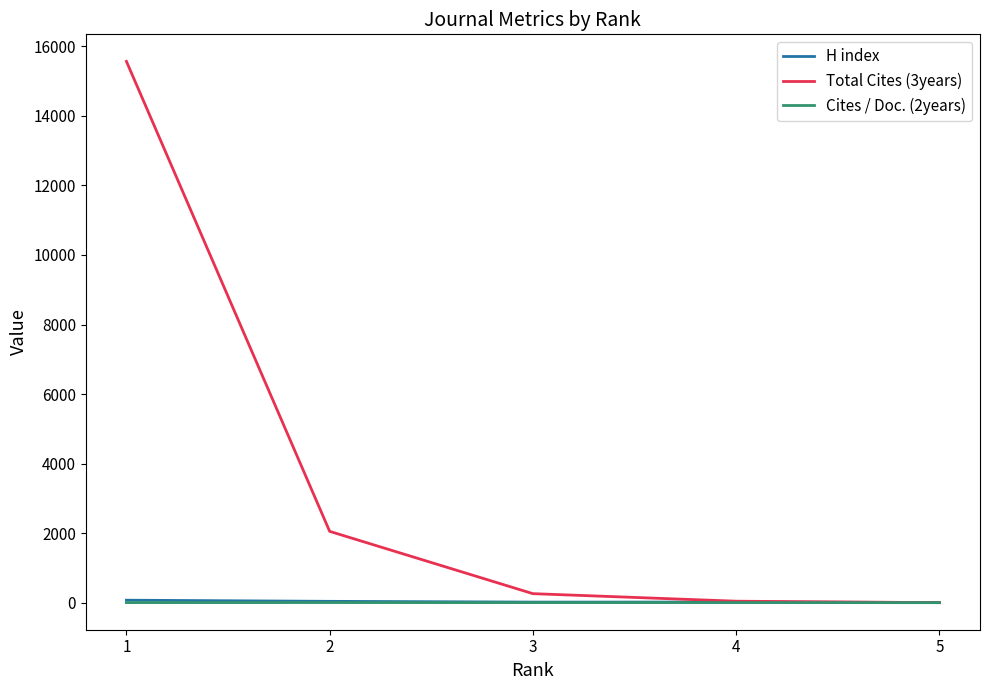

The value of Total Cites (3years) at 1 is 15568. True or false?

True